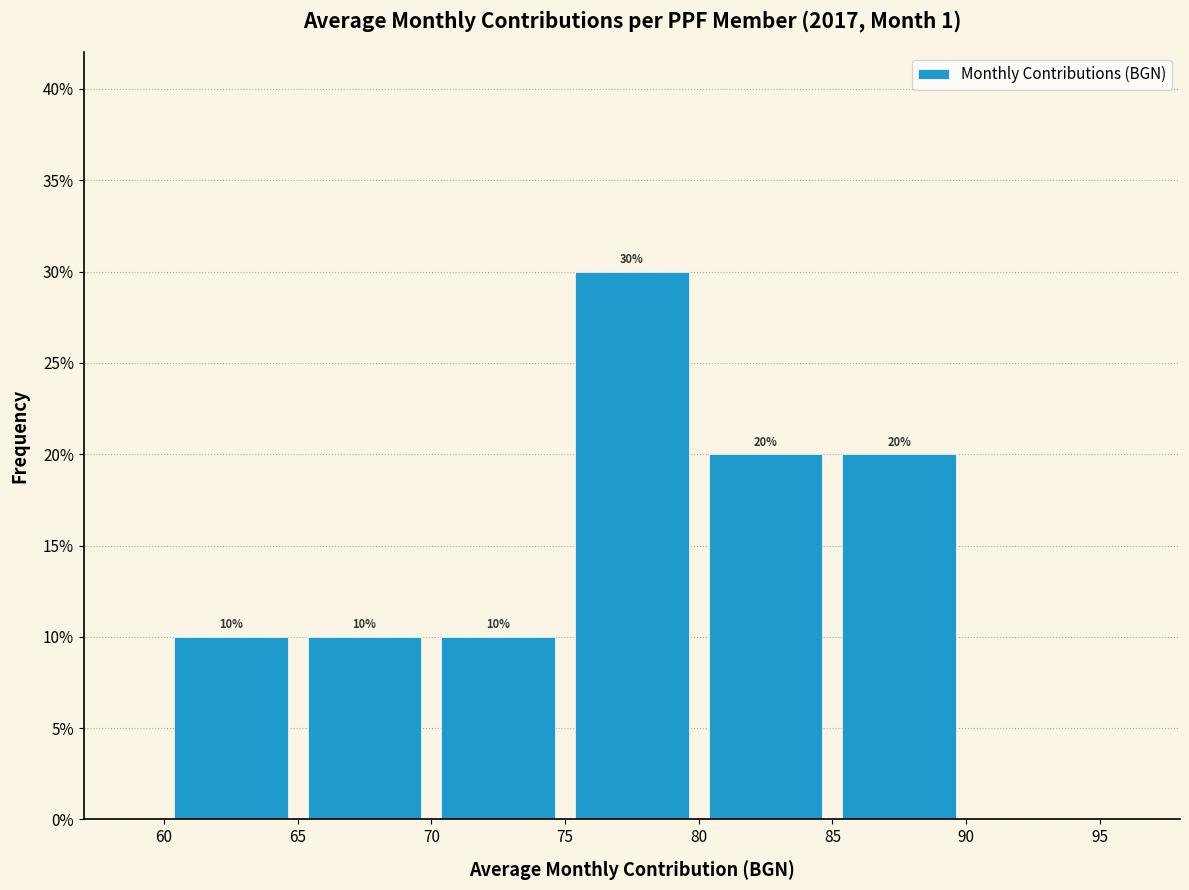

Over which range of the x-axis is the bar tallest?

75 to 80